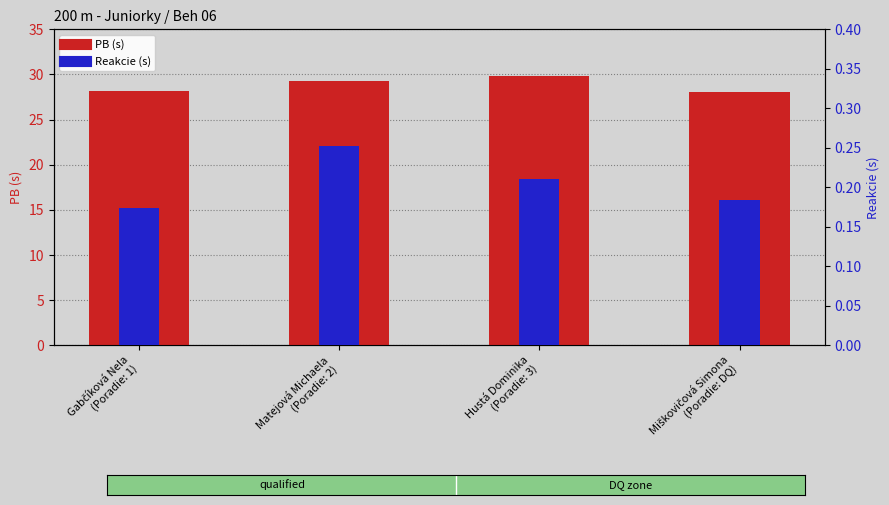

What is the difference between the maximum and minimum values in the PB series?

1.8